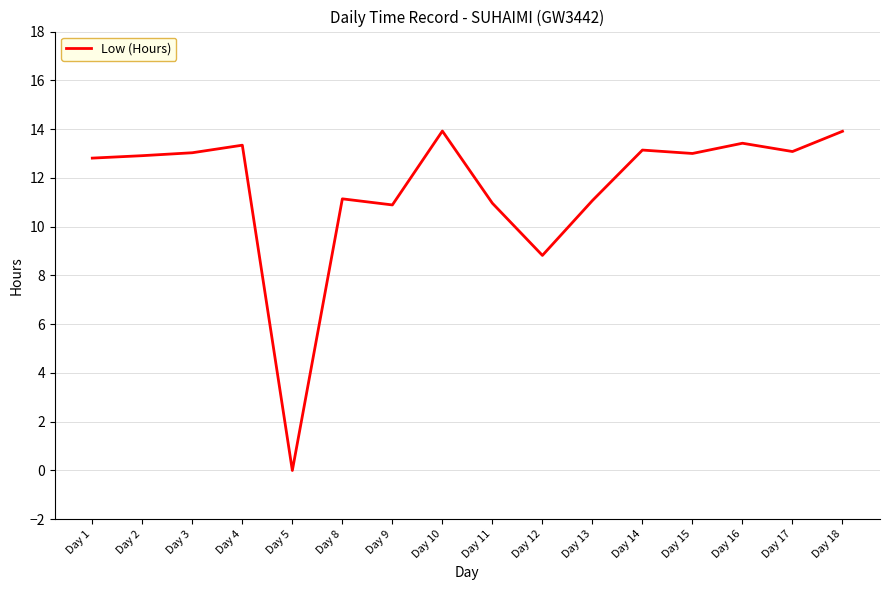

What is the approximate value at Day 3?

13.0